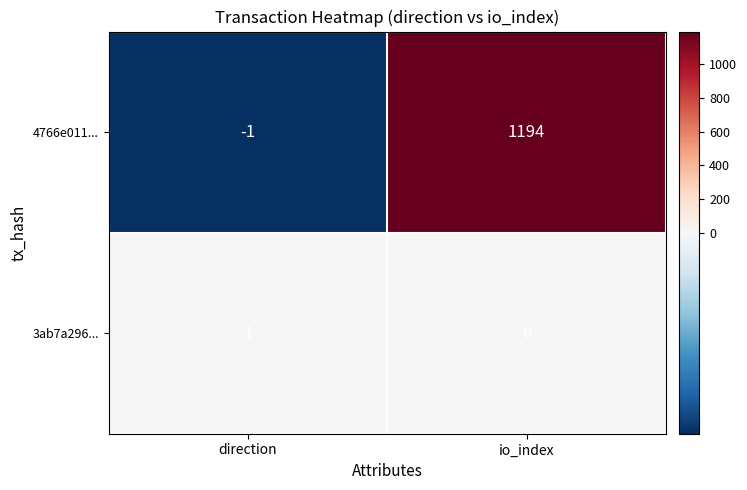

At which category is the sum across all series the highest?

io_index